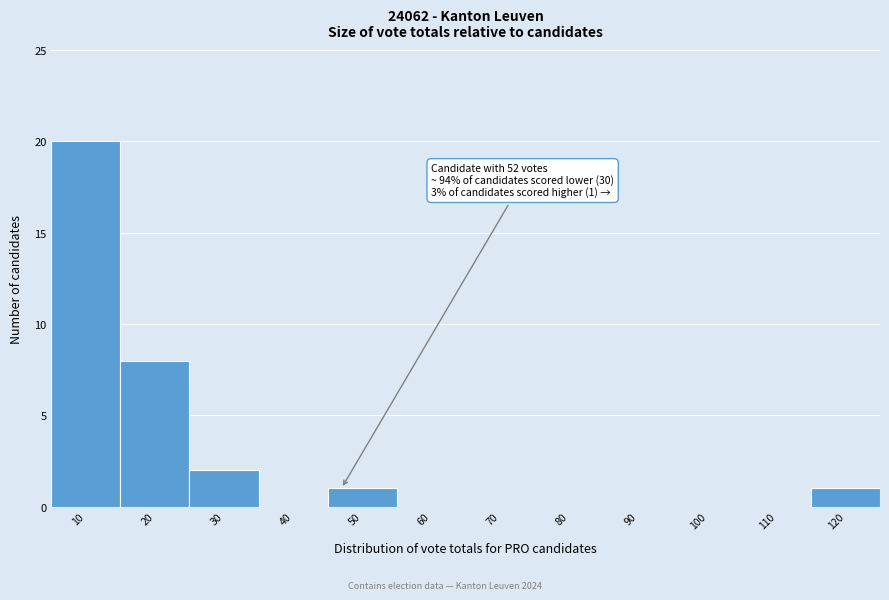

Reading left to right, list all the values displayed in this chart.

10=20	20=8	30=2	40=0	50=1	60=0	70=0	80=0	90=0	100=0	110=0	120=1